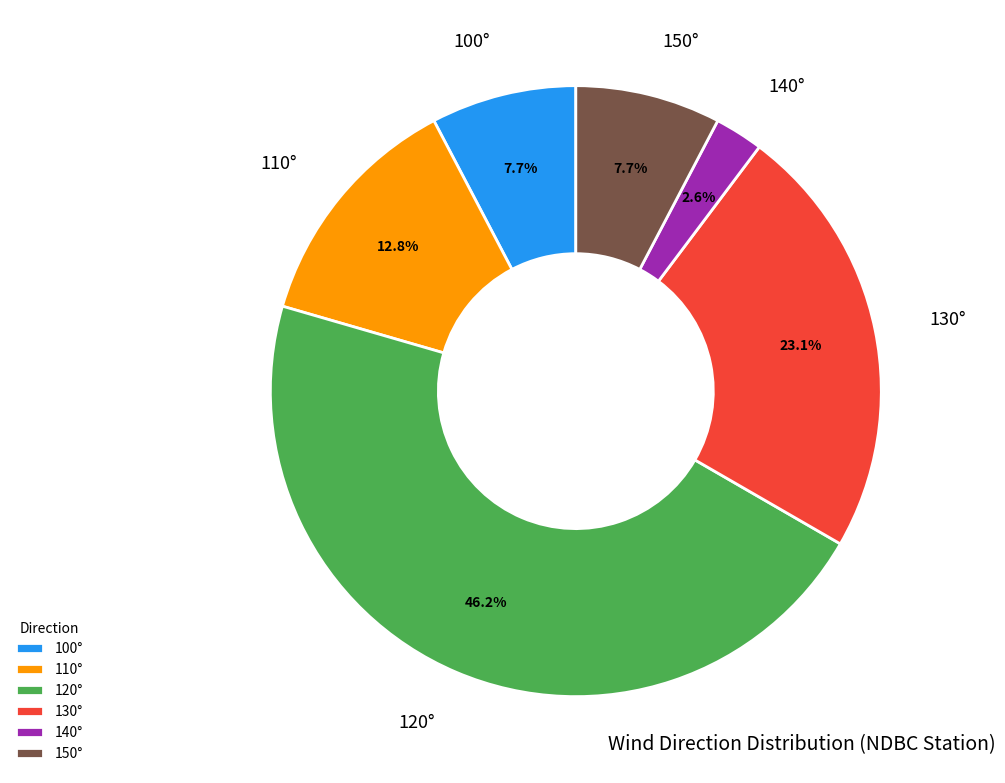

Combined, what portion of the pie is 100° and 150°?

15.4%